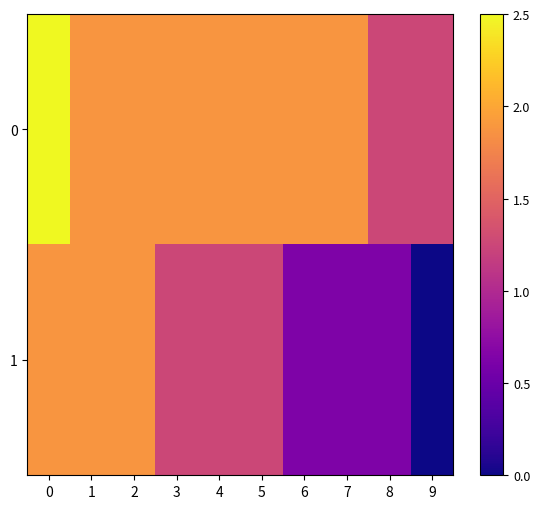

Between 3 and 6, which series saw the biggest shift?

1